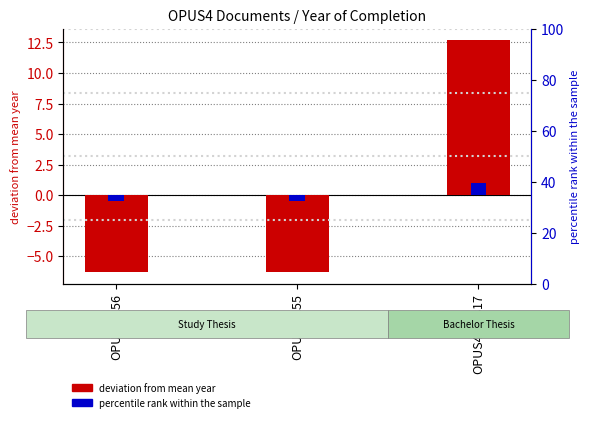

List the labels in order of deviation from mean year value, largest first.

OPUS4-10817, OPUS4-156, OPUS4-155